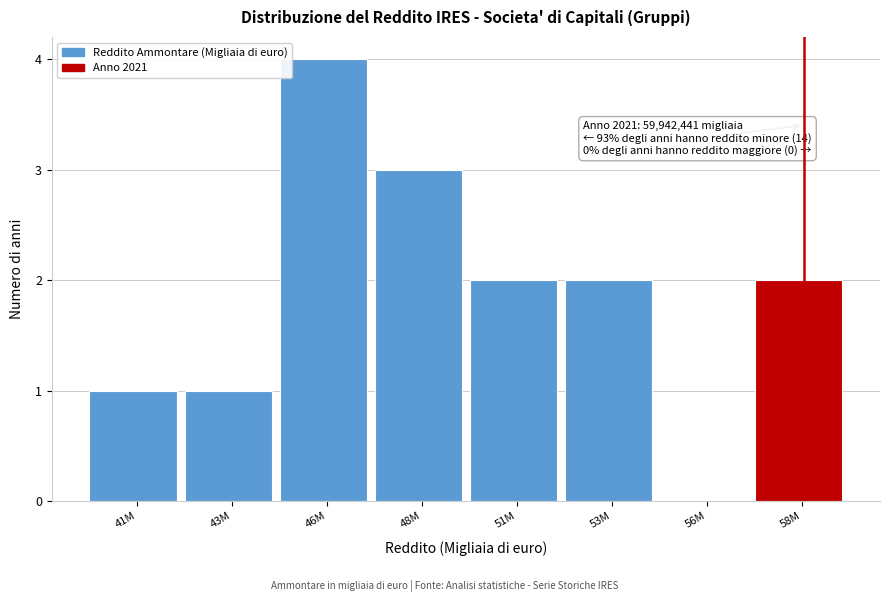

What is the maximum value shown in the chart?

4